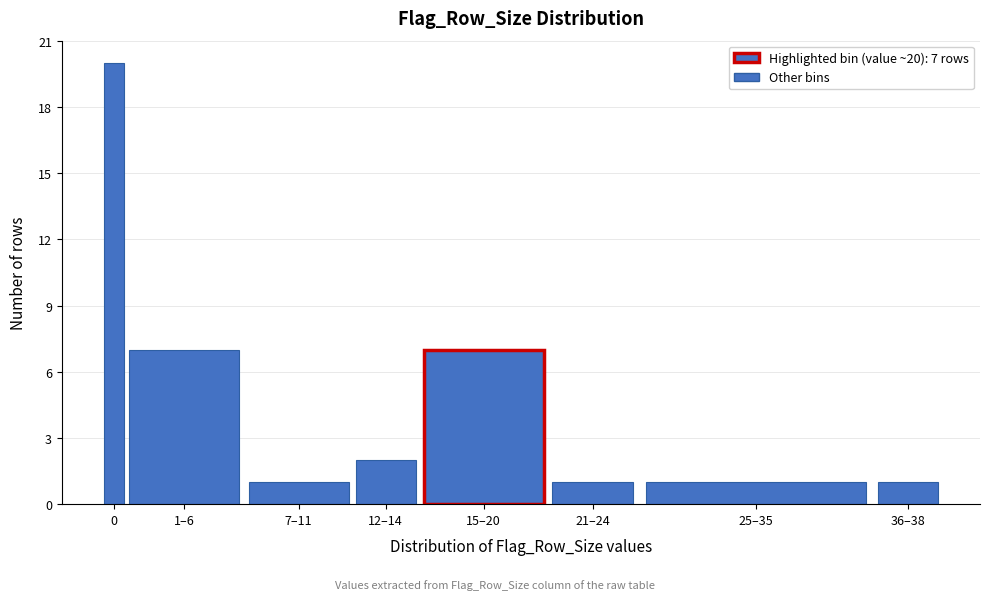

Reading right to left, what are all the values shown in this chart?

36–38=1	25–35=1	21–24=1	15–20=7	12–14=2	7–11=1	1–6=7	0=20